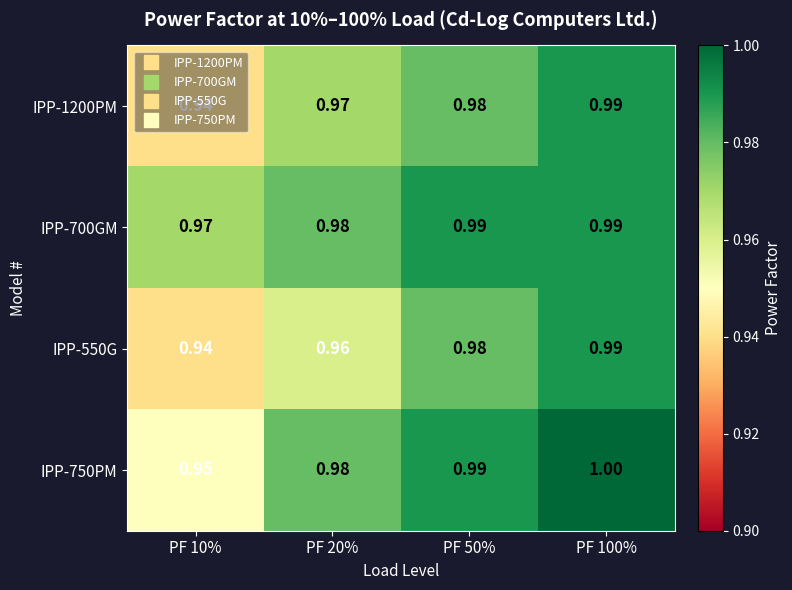

Rank the series by their average value, from lowest to highest.

IPP-550G, IPP-1200PM, IPP-750PM, IPP-700GM